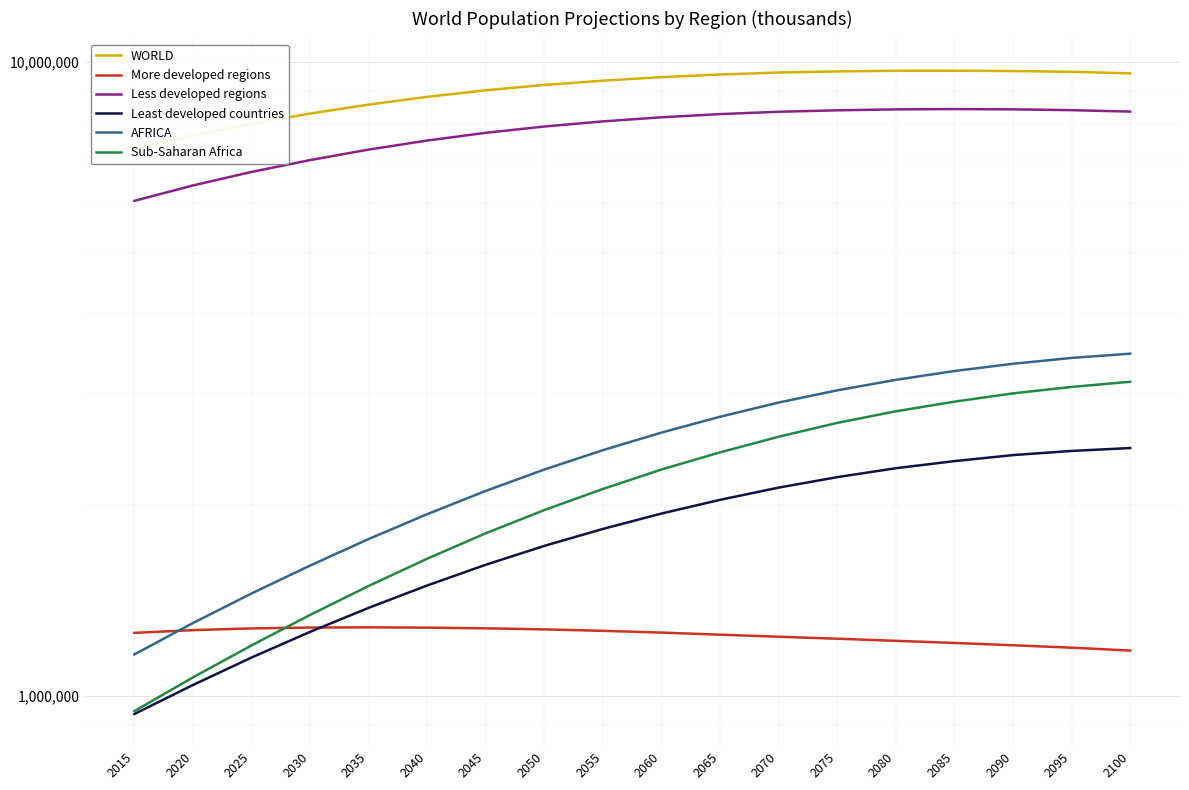

Which category has the highest value across all series?

2085